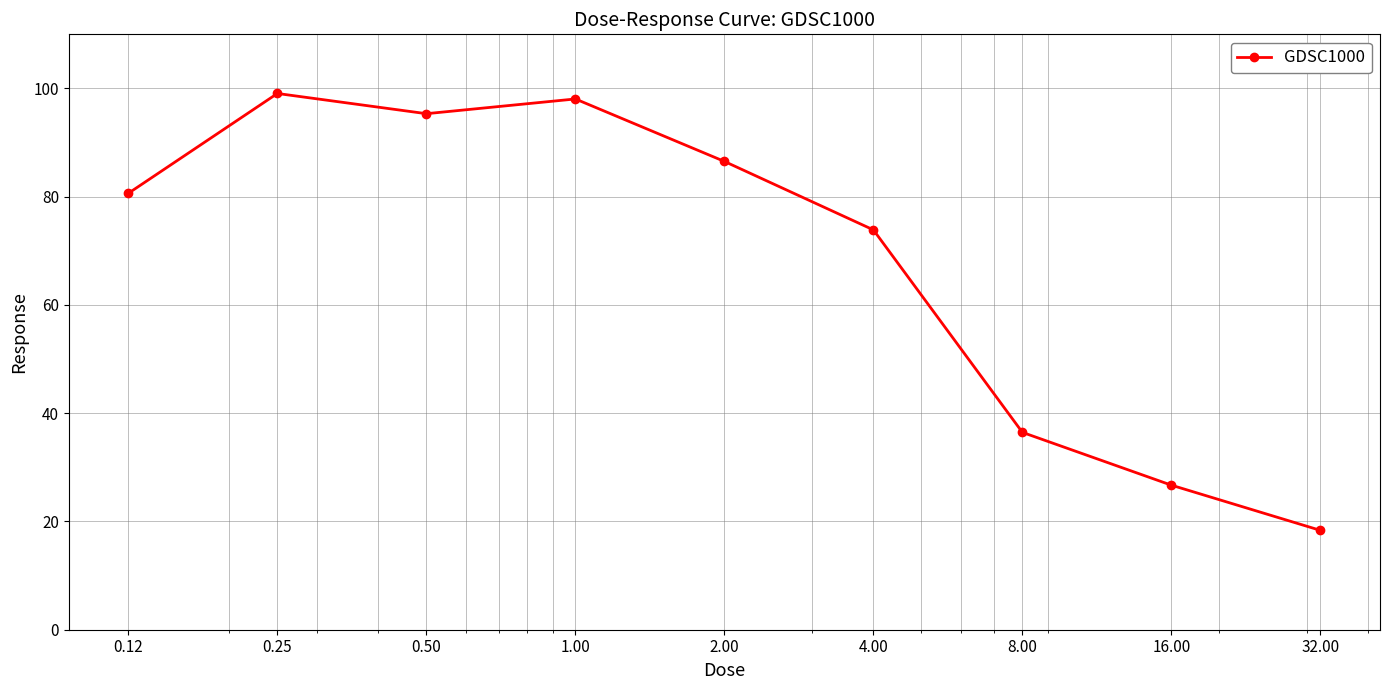

How many interior local valleys (lower than both neighbors) does the data have?

1